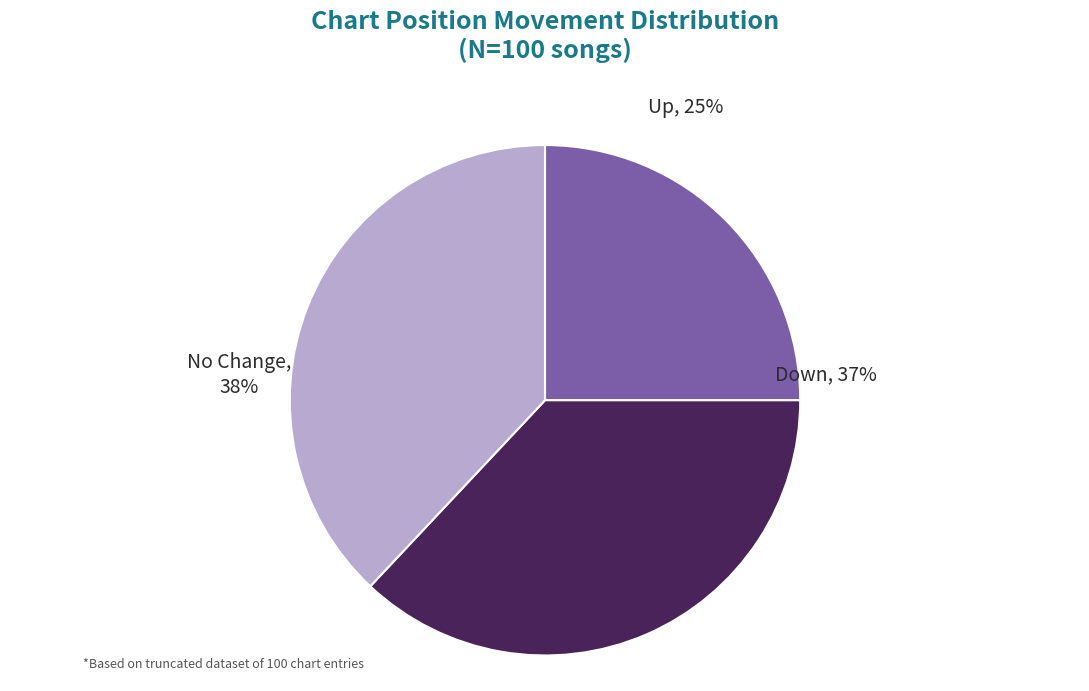

Is it true that - is 43% of the pie?

False